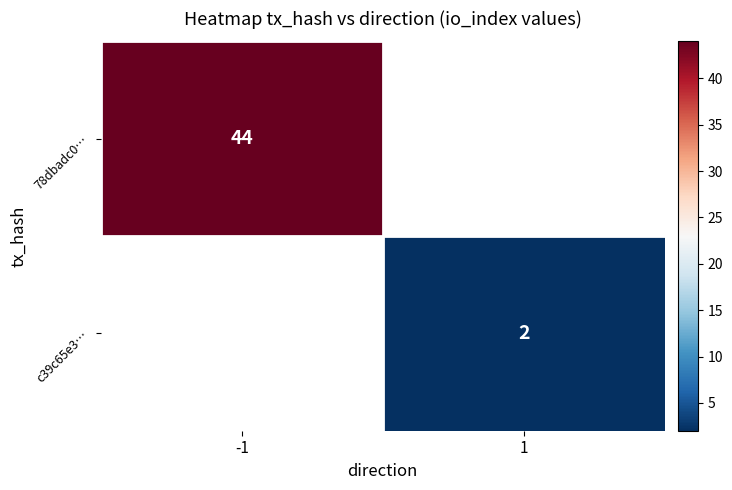

The value of 78dbadc0… at -1 is 44. True or false?

True